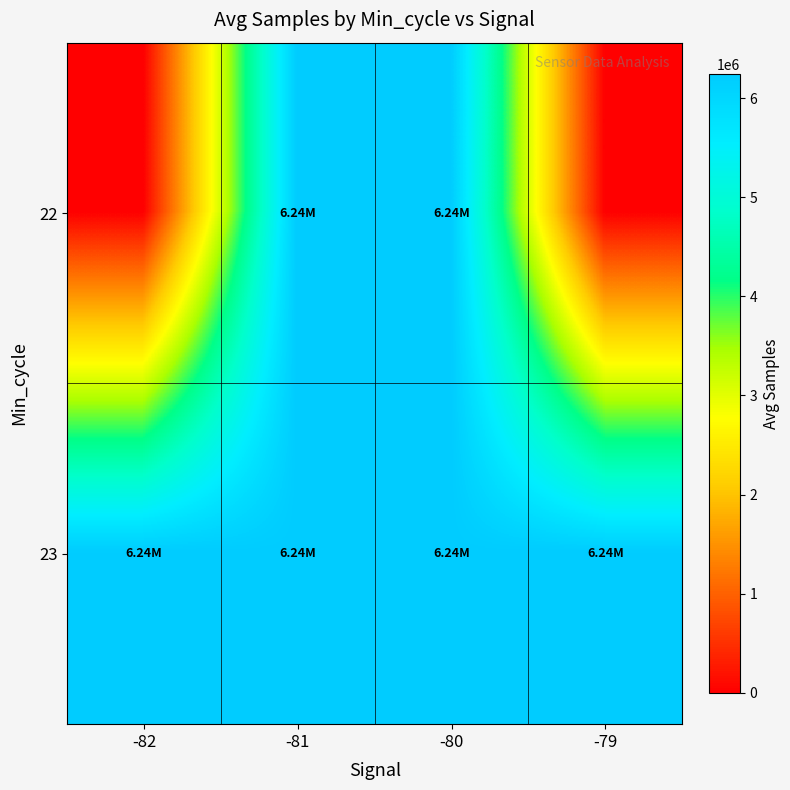

Which category has the highest value across all series?

-80